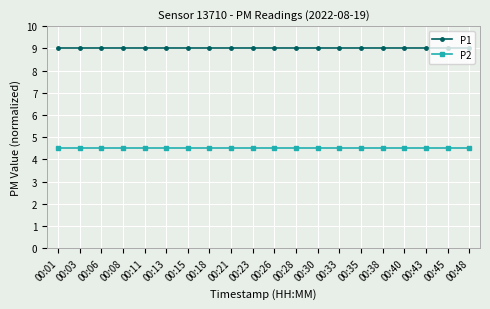

What is the spread (max minus min) of values at 00:38?

4.5